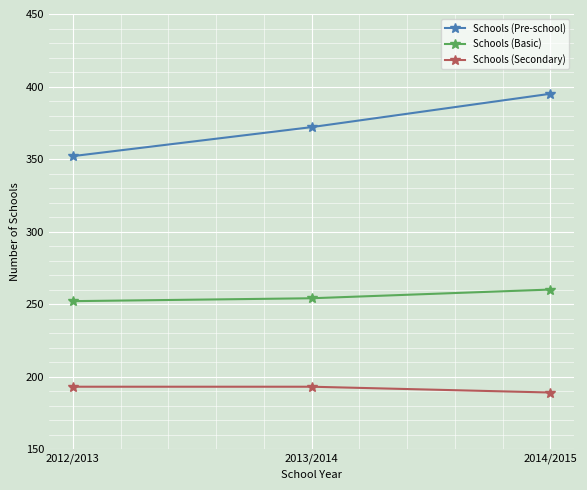

Which series has the largest range (max minus min)?

Schools (Pre-school)